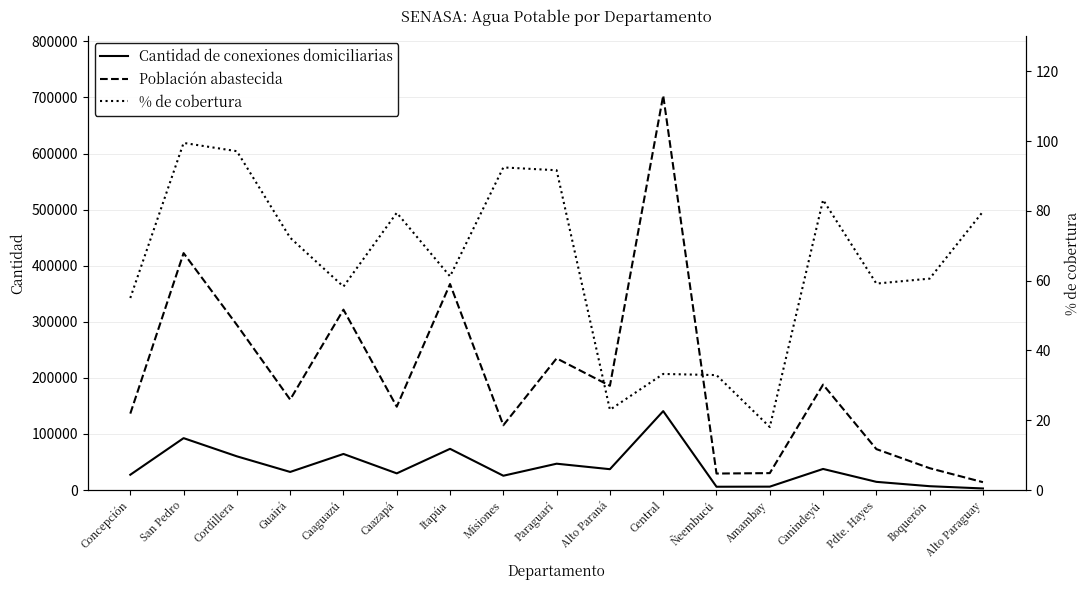

At which category does the chart reach its minimum across all series?

Amambay